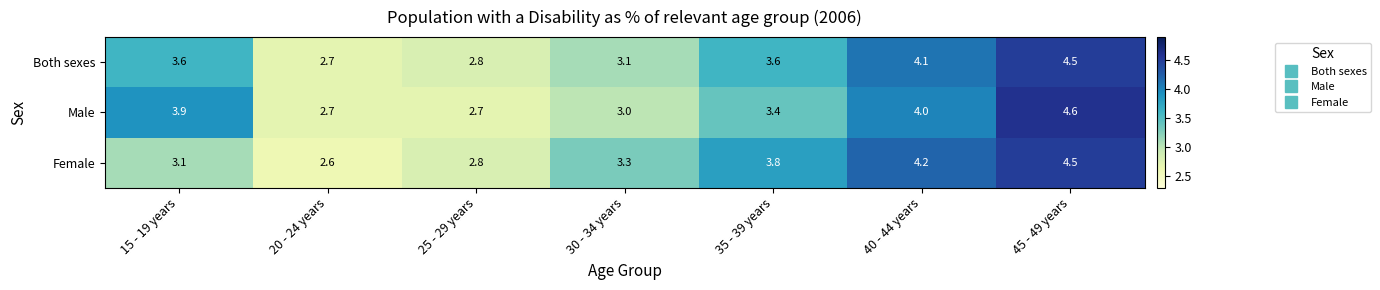

At 35 - 39 years, list the series in order from largest to smallest.

Female, Both sexes, Male